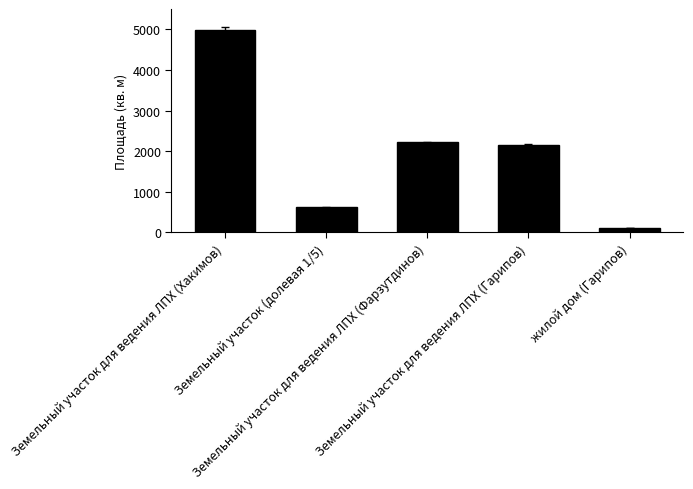

Reading left to right, extract all data points from this chart.

Земельный участок для ведения ЛПХ (Хакимов)=4995.0	Земельный участок (долевая 1/5)=613.0	Земельный участок для ведения ЛПХ (Фарзутдинов)=2214.0	Земельный участок для ведения ЛПХ (Гарипов)=2142.0	жилой дом (Гарипов)=104.4